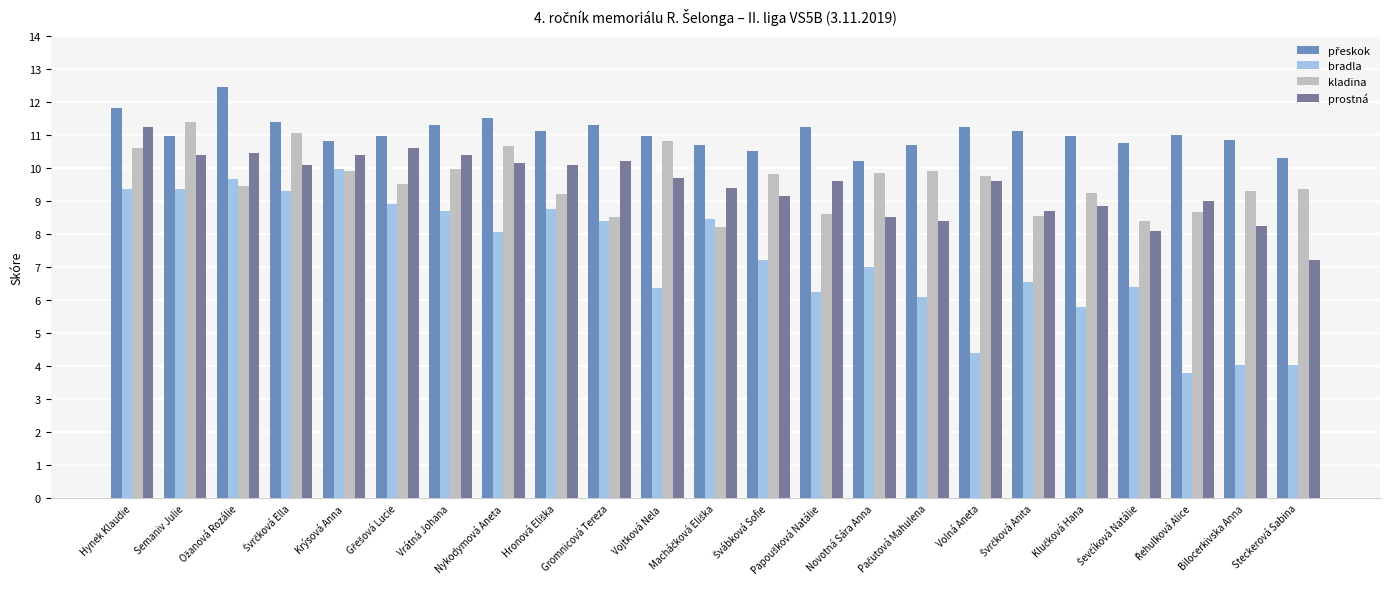

What is the label of the 5th bar from the left?

Krýsová Anna